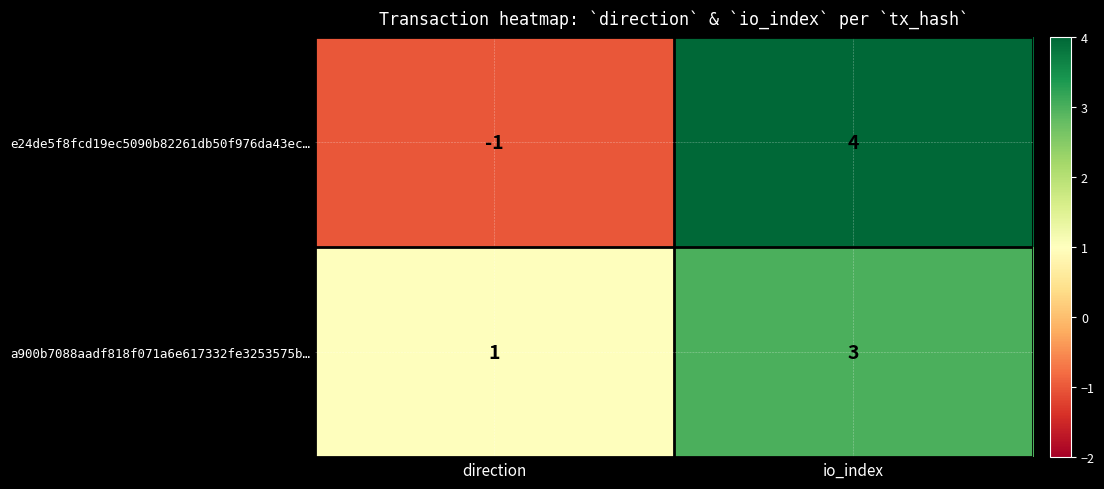

List the series in order of their overall mean, lowest first.

e24de5f8fcd19ec5090b82261db50f976da43ec…, a900b7088aadf818f071a6e617332fe3253575b…